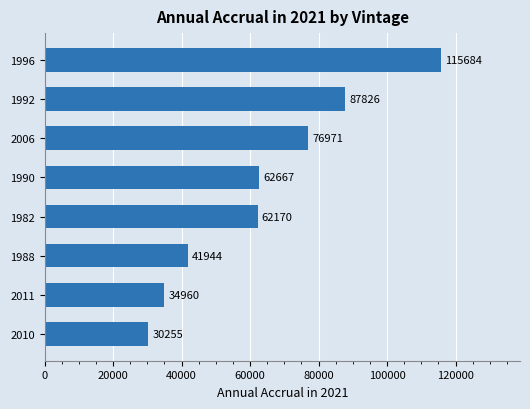

What value does the data have at 1992?

87826.3